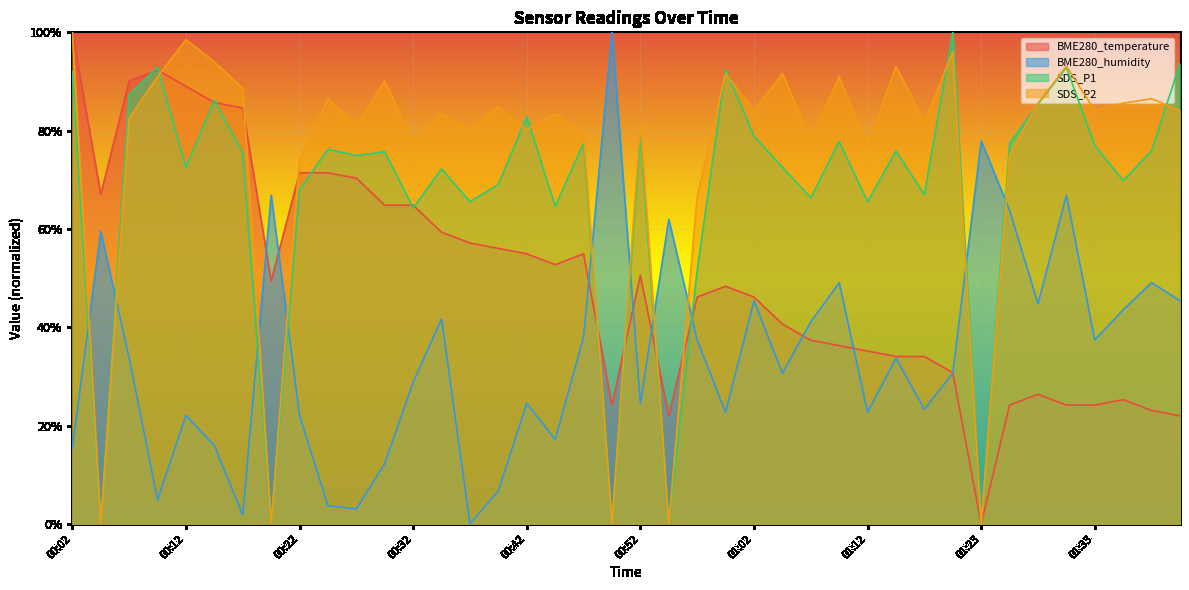

How many lines are shown in the chart?

4